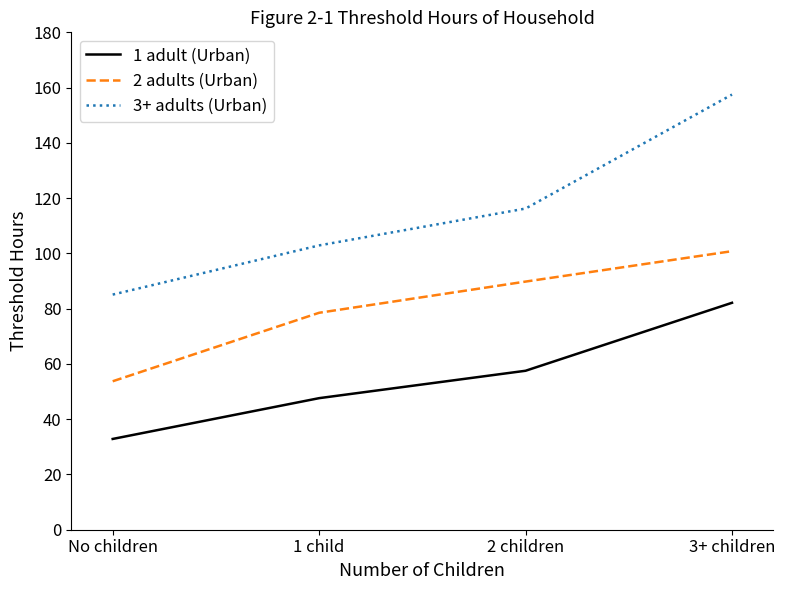

What is the sum of all 1 adult (Urban) values?

220.1